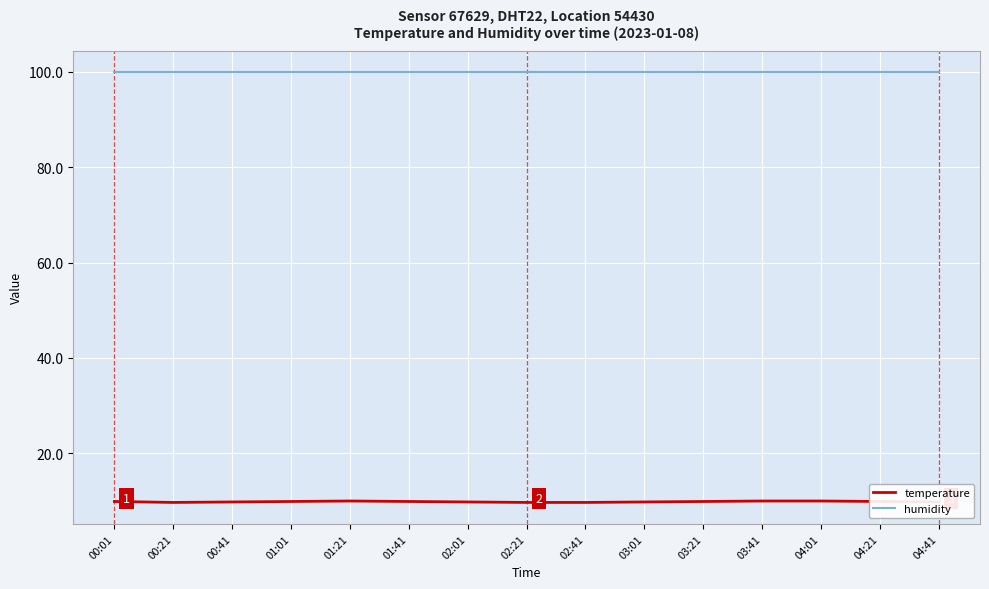

True or false: temperature and humidity intersect in this chart.

False